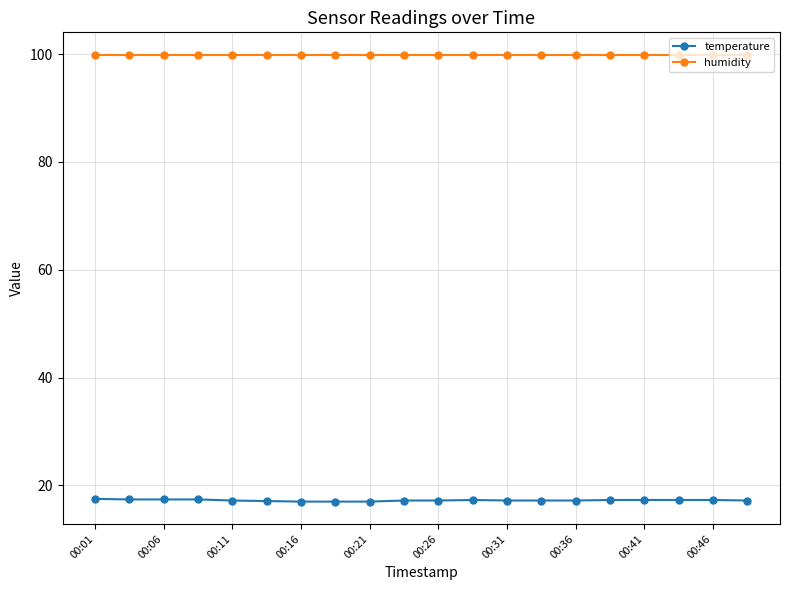

True or false: humidity and temperature intersect in this chart.

False